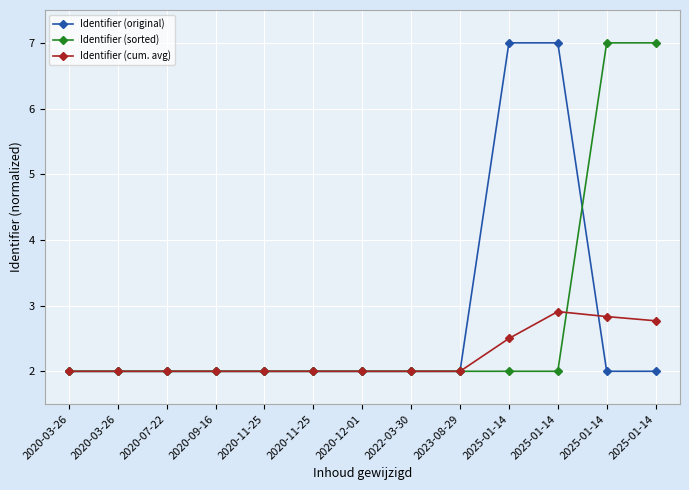

Which series has the largest total across all categories?

Identifier (original)